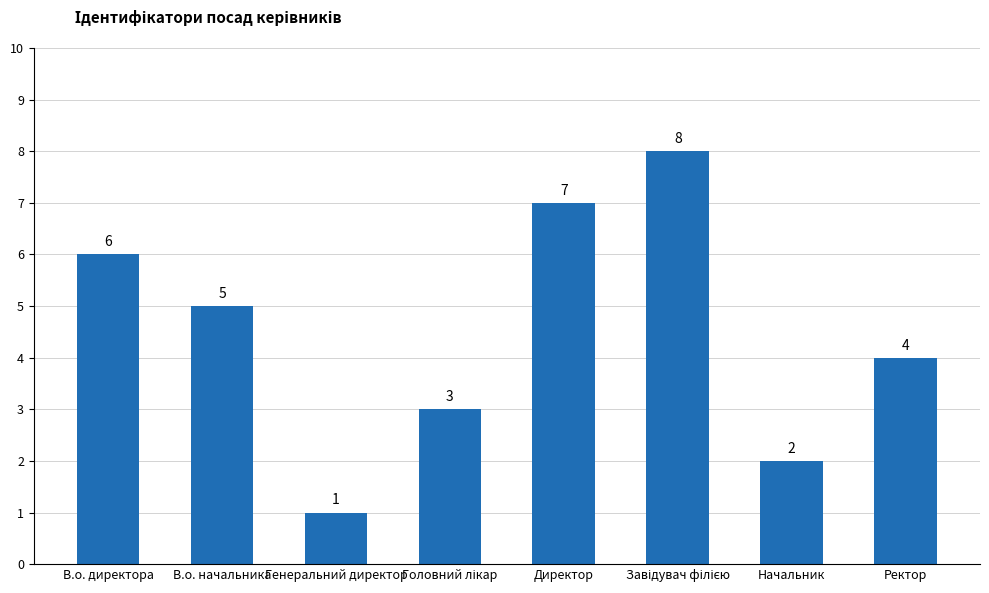

What is the maximum value shown in the chart?

8